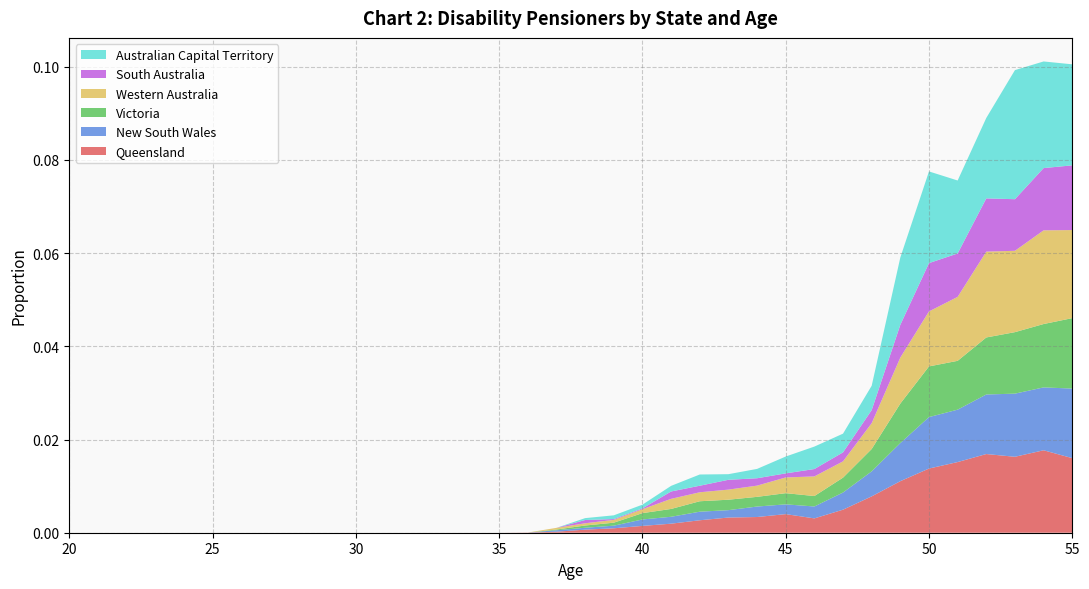

Reading left to right, transcribe all the data shown in this chart.

Queensland: 20=0.0	21=0.0	22=0.0	23=0.0	24=0.0	25=0.0	26=0.0	27=0.0	28=0.0	29=0.0	30=0.0	31=0.0	32=0.0	33=0.0	34=0.0	35=0.0	36=0.0	37=0.0	38=0.0	39=0.0	40=0.0	41=0.0	42=0.0	43=0.0	44=0.0	45=0.0	46=0.0	47=0.0	48=0.0	49=0.0	50=0.0	51=0.0	52=0.0	53=0.0	54=0.0	55=0.0
New South Wales: 20=0.0	21=0.0	22=0.0	23=0.0	24=0.0	25=0.0	26=0.0	27=0.0	28=0.0	29=0.0	30=0.0	31=0.0	32=0.0	33=0.0	34=0.0	35=0.0	36=0.0	37=0.0	38=0.0	39=0.0	40=0.0	41=0.0	42=0.0	43=0.0	44=0.0	45=0.0	46=0.0	47=0.0	48=0.0	49=0.0	50=0.0	51=0.0	52=0.0	53=0.0	54=0.0	55=0.0
Victoria: 20=0.0	21=0.0	22=0.0	23=0.0	24=0.0	25=0.0	26=0.0	27=0.0	28=0.0	29=0.0	30=0.0	31=0.0	32=0.0	33=0.0	34=0.0	35=0.0	36=0.0	37=0.0	38=0.0	39=0.0	40=0.0	41=0.0	42=0.0	43=0.0	44=0.0	45=0.0	46=0.0	47=0.0	48=0.0	49=0.0	50=0.0	51=0.0	52=0.0	53=0.0	54=0.0	55=0.0
Western Australia: 20=0.0	21=0.0	22=0.0	23=0.0	24=0.0	25=0.0	26=0.0	27=0.0	28=0.0	29=0.0	30=0.0	31=0.0	32=0.0	33=0.0	34=0.0	35=0.0	36=0.0	37=0.0	38=0.0	39=0.0	40=0.0	41=0.0	42=0.0	43=0.0	44=0.0	45=0.0	46=0.0	47=0.0	48=0.0	49=0.0	50=0.0	51=0.0	52=0.0	53=0.0	54=0.0	55=0.0
South Australia: 20=0.0	21=0.0	22=0.0	23=0.0	24=0.0	25=0.0	26=0.0	27=0.0	28=0.0	29=0.0	30=0.0	31=0.0	32=0.0	33=0.0	34=0.0	35=0.0	36=0.0	37=0.0	38=0.0	39=0.0	40=0.0	41=0.0	42=0.0	43=0.0	44=0.0	45=0.0	46=0.0	47=0.0	48=0.0	49=0.0	50=0.0	51=0.0	52=0.0	53=0.0	54=0.0	55=0.0
Australian Capital Territory: 20=0.0	21=0.0	22=0.0	23=0.0	24=0.0	25=0.0	26=0.0	27=0.0	28=0.0	29=0.0	30=0.0	31=0.0	32=0.0	33=0.0	34=0.0	35=0.0	36=0.0	37=0.0	38=0.0	39=0.0	40=0.0	41=0.0	42=0.0	43=0.0	44=0.0	45=0.0	46=0.0	47=0.0	48=0.0	49=0.0	50=0.0	51=0.0	52=0.0	53=0.0	54=0.0	55=0.0